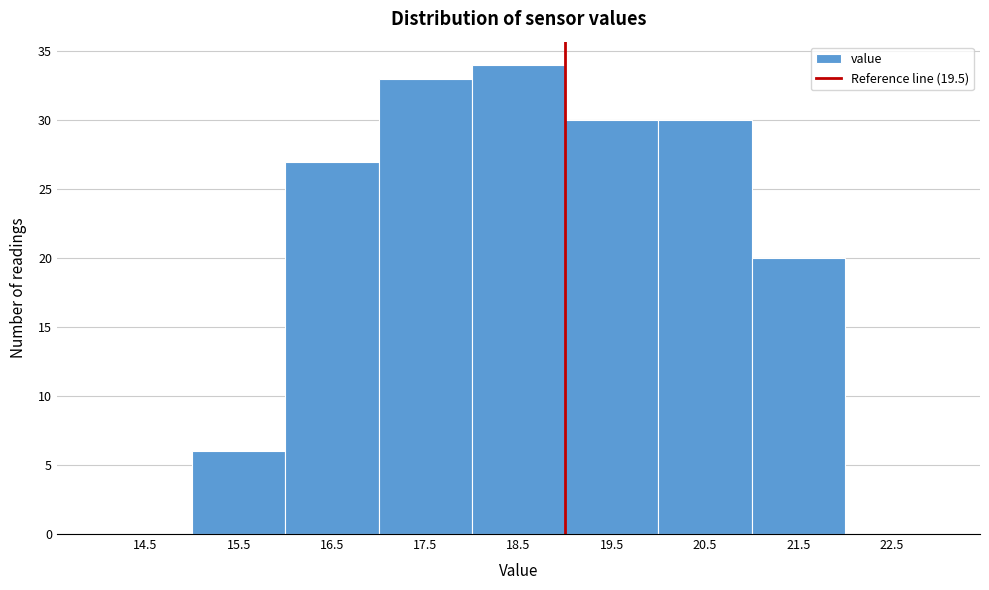

Reading right to left, what are all the values shown in this chart?

22.5=0	21.5=20	20.5=30	19.5=30	18.5=34	17.5=33	16.5=27	15.5=6	14.5=0